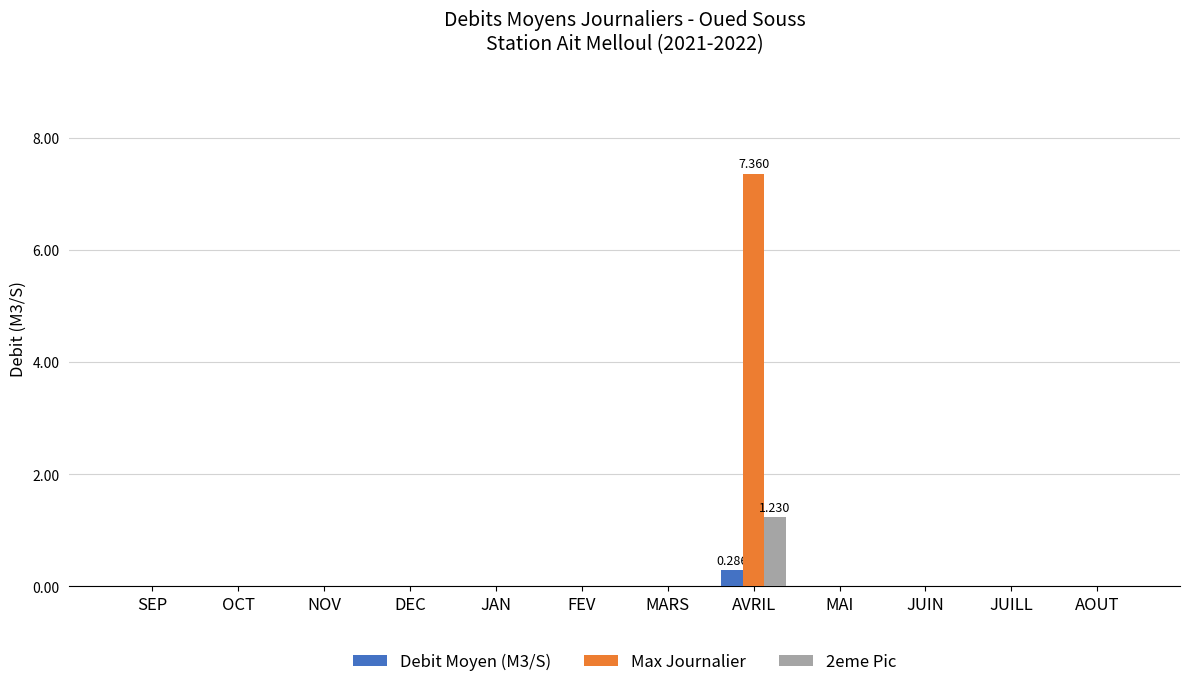

Which category has the highest value across all series?

AVRIL